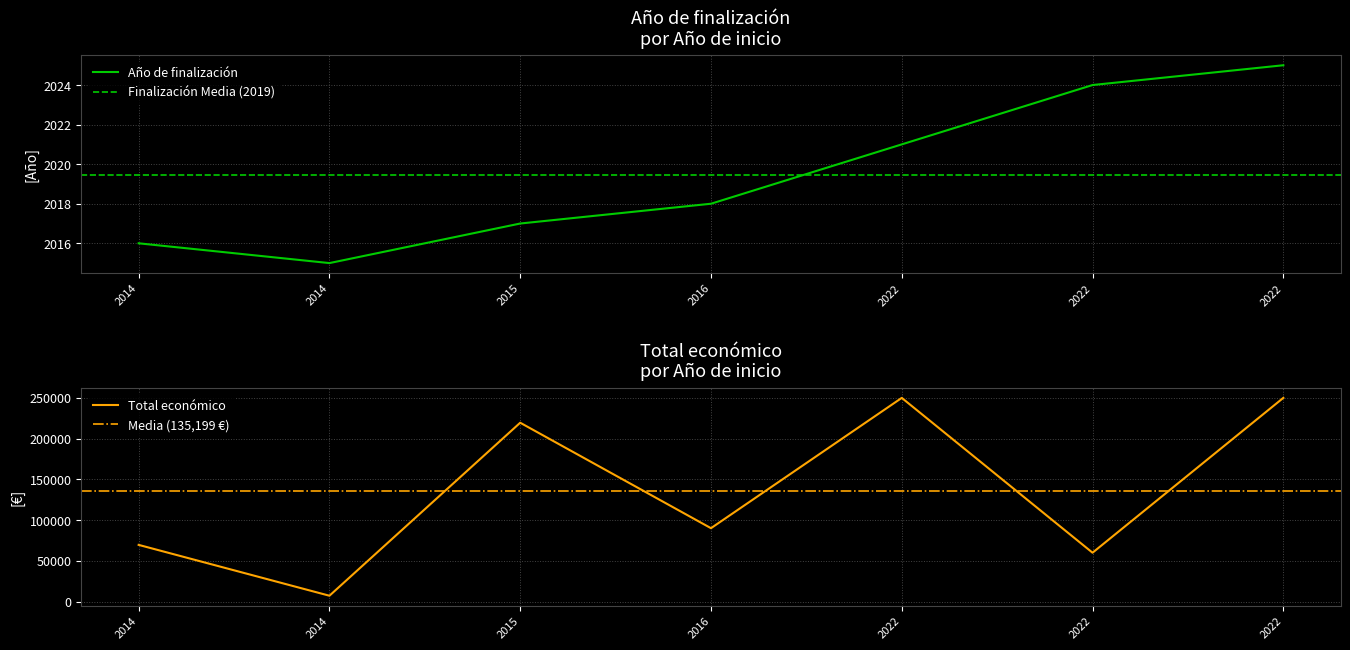

Which series has the largest total across all categories?

Total económico